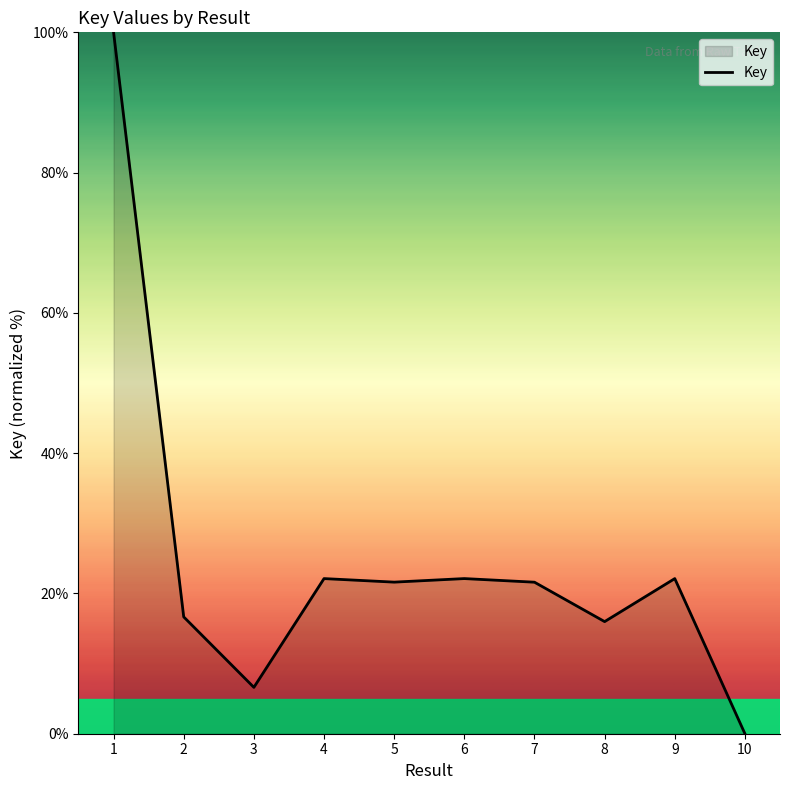

Is it true that the value at 2 is 16.7?

True